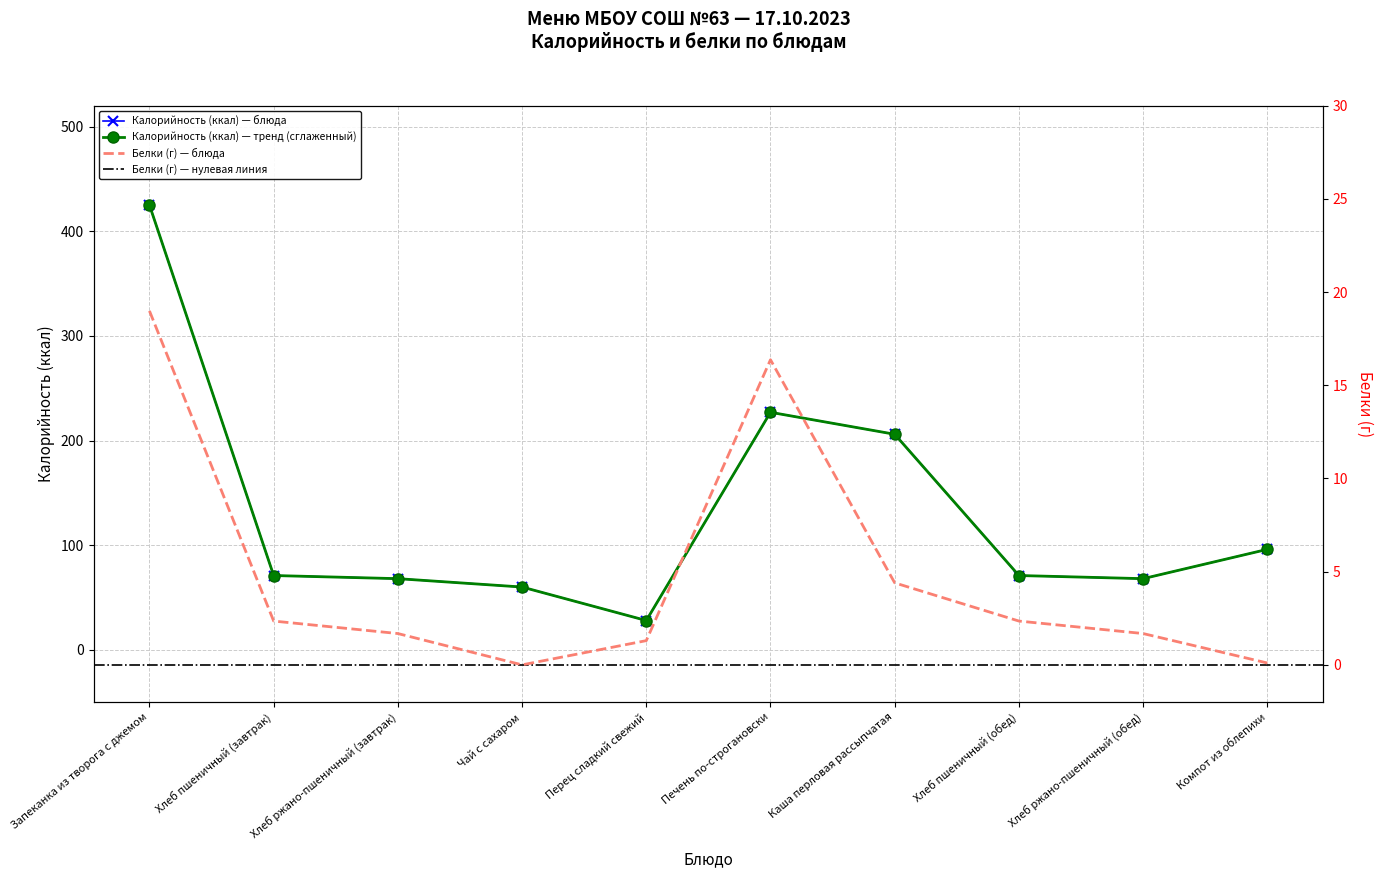

What position from the left is Хлеб ржано-пшеничный (завтрак)?

3